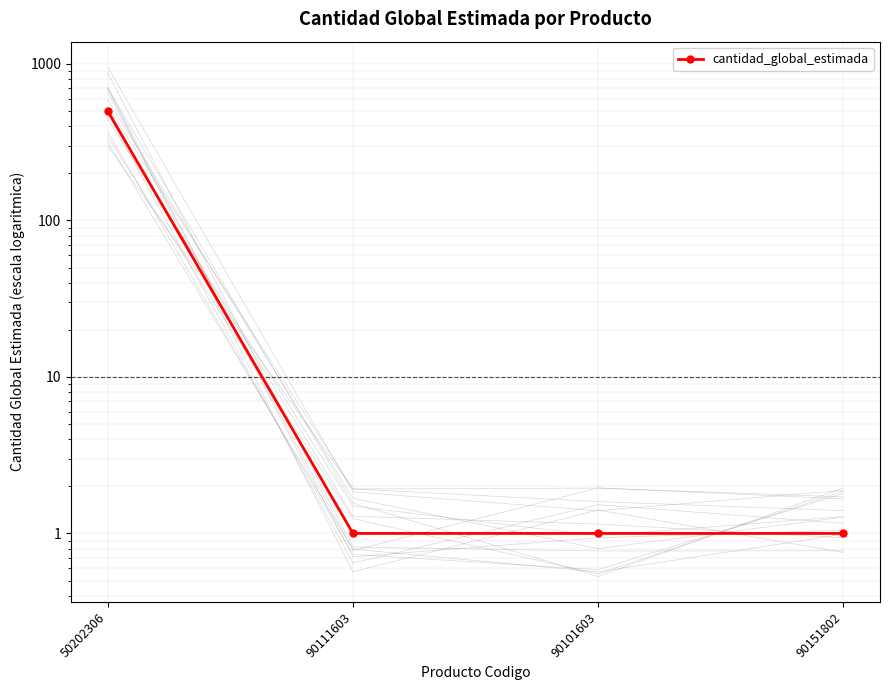

What is the sum of all values?

503